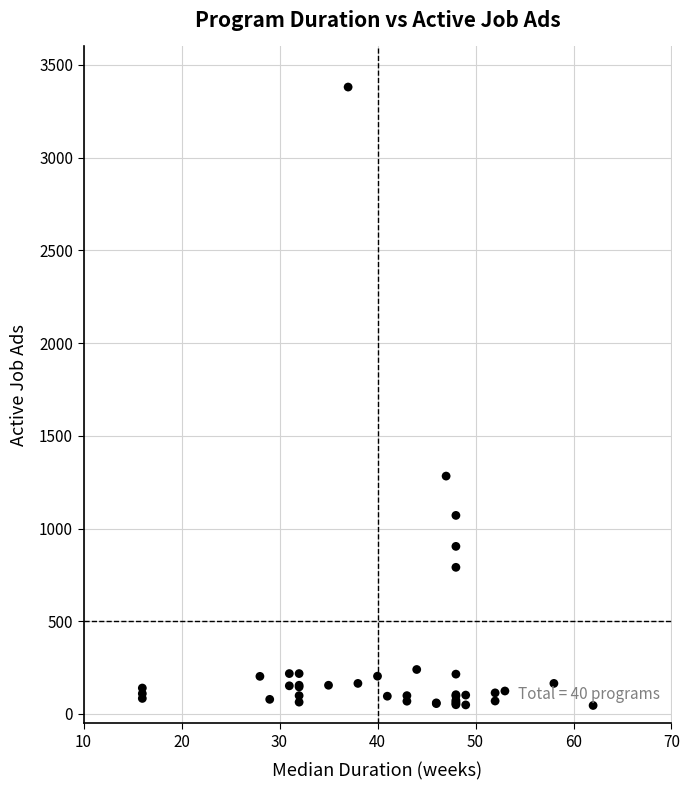

What Y value in the scatter plot is closest to 1713?

1283